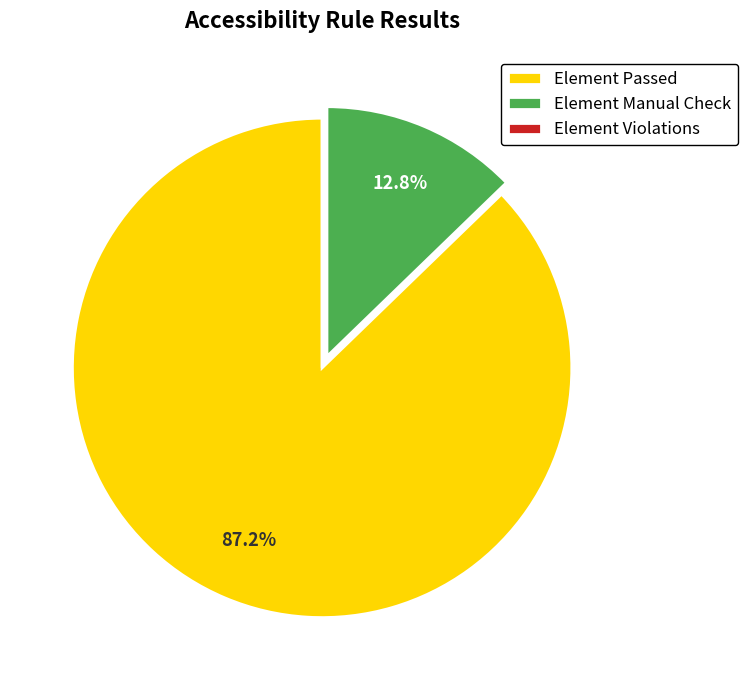

Which slice is the largest?

Element Passed